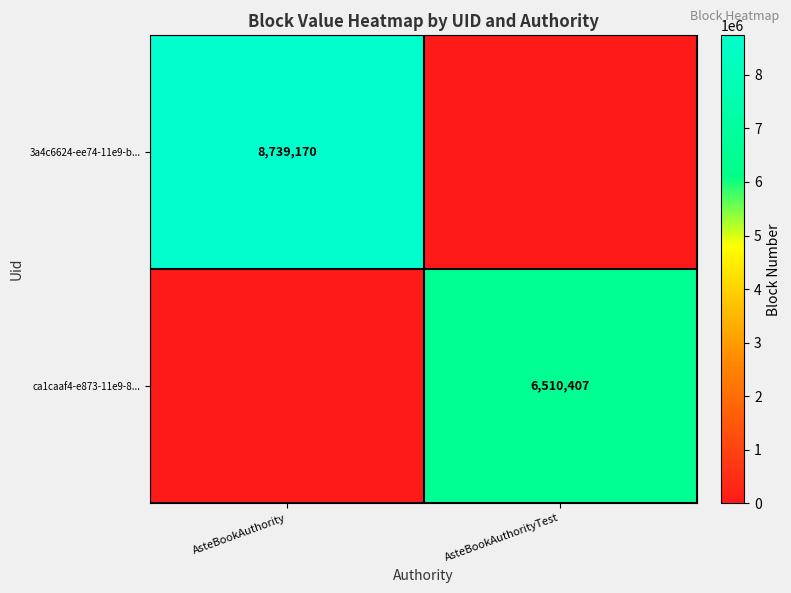

Is the value of ca1caaf4-e873-11e9-8... at AsteBookAuthorityTest greater than the value of 3a4c6624-ee74-11e9-b... at AsteBookAuthority?

No